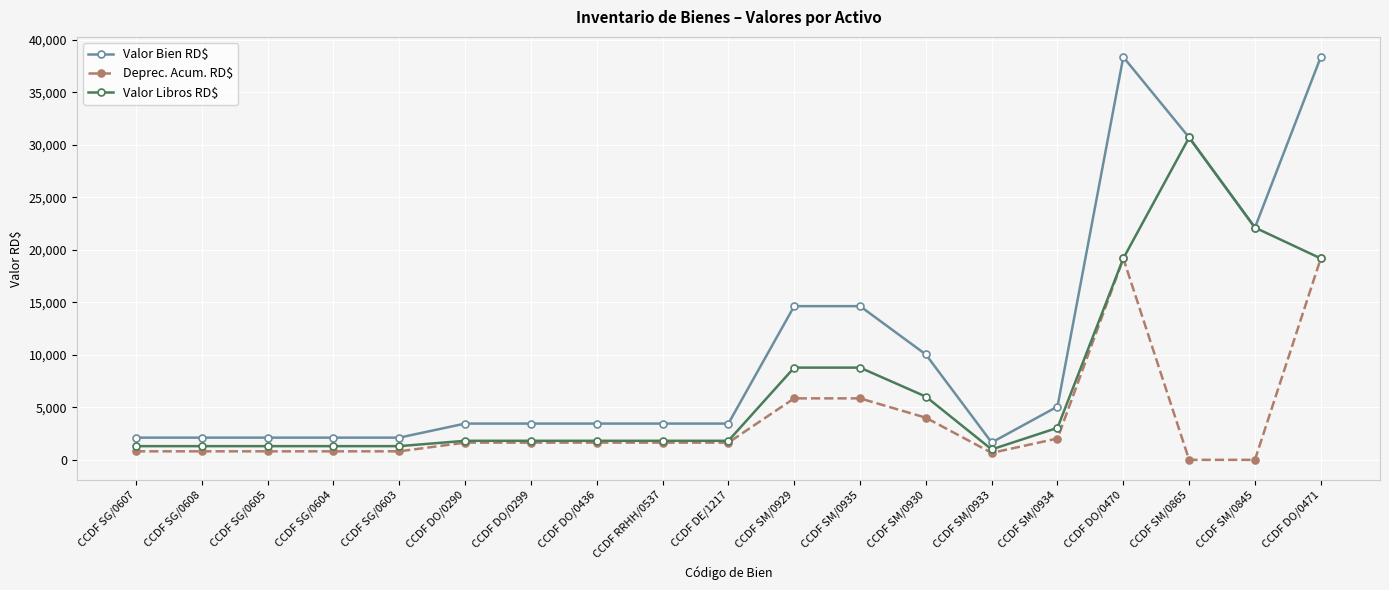

Does the chart display data point markers on the line(s)?

Yes